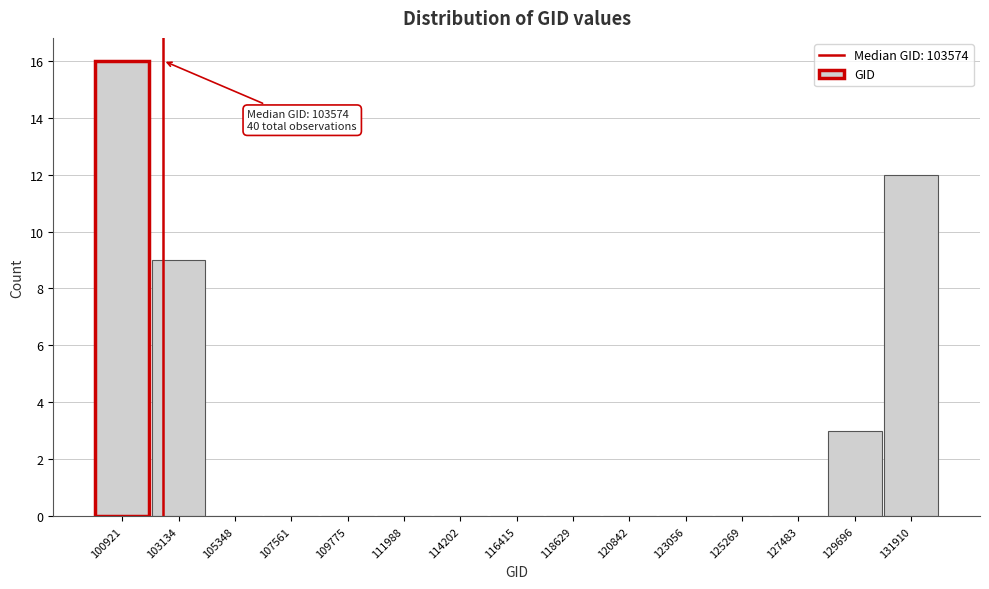

Reading left to right, list all the values displayed in this chart.

100921=16	103134=9	105348=0	107561=0	109775=0	111988=0	114202=0	116415=0	118629=0	120842=0	123056=0	125269=0	127483=0	129696=3	131910=12